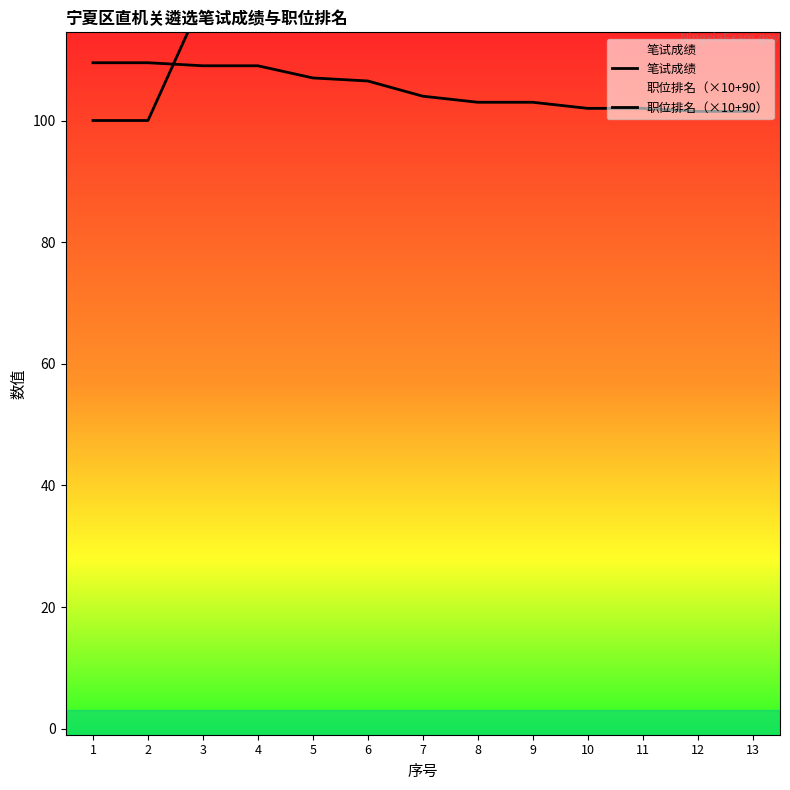

Which series has the largest range (max minus min)?

职位排名（×10+90）